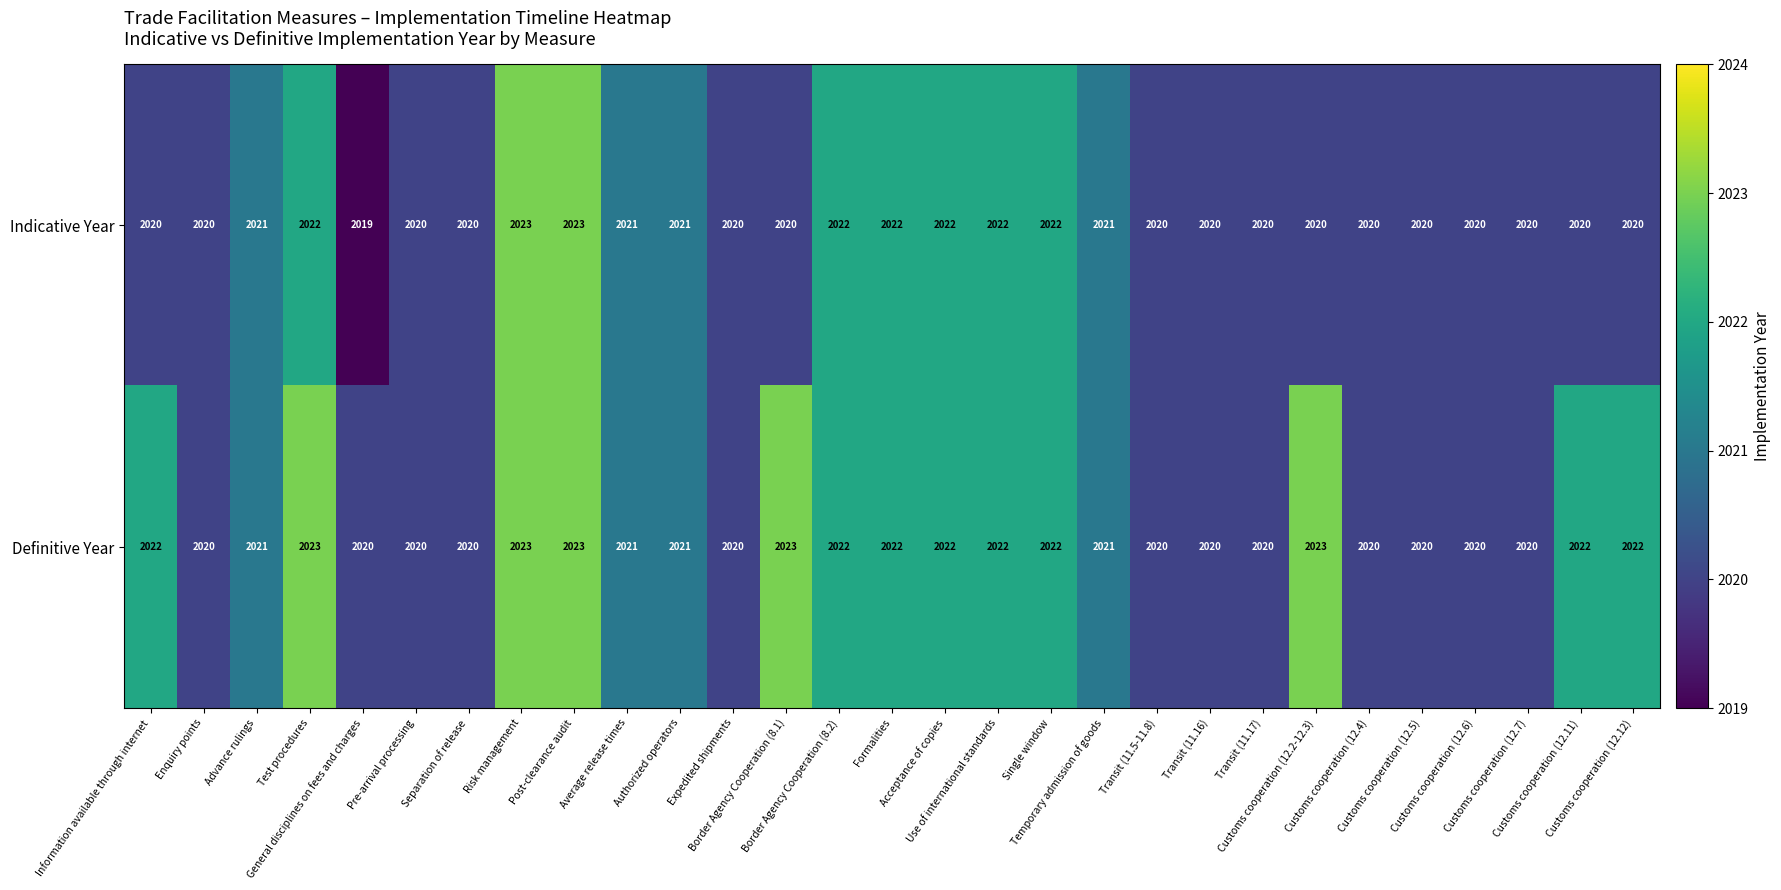

What is the smallest value displayed?

2019